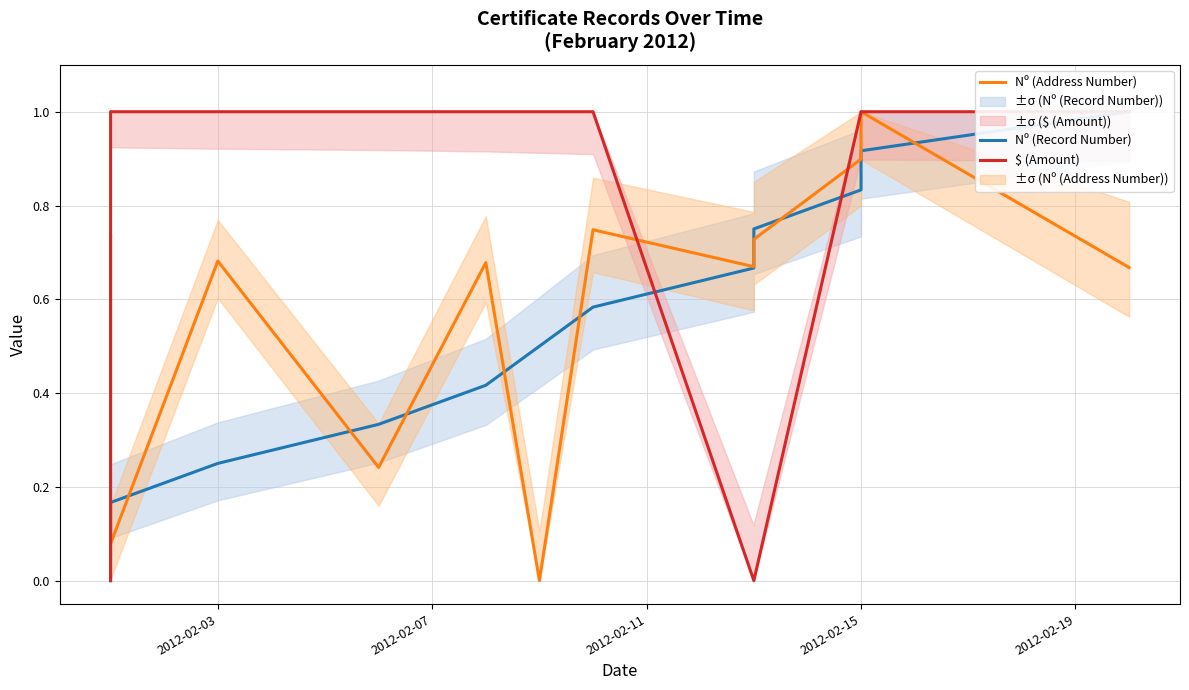

At how many categories does at least one series exceed 0?

13